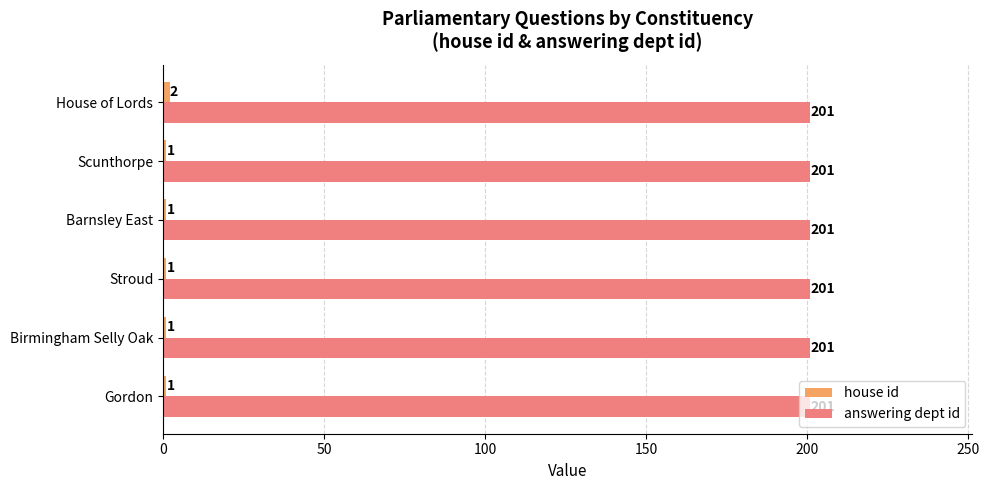

What is the approximate value of answering dept id at House of Lords?

201